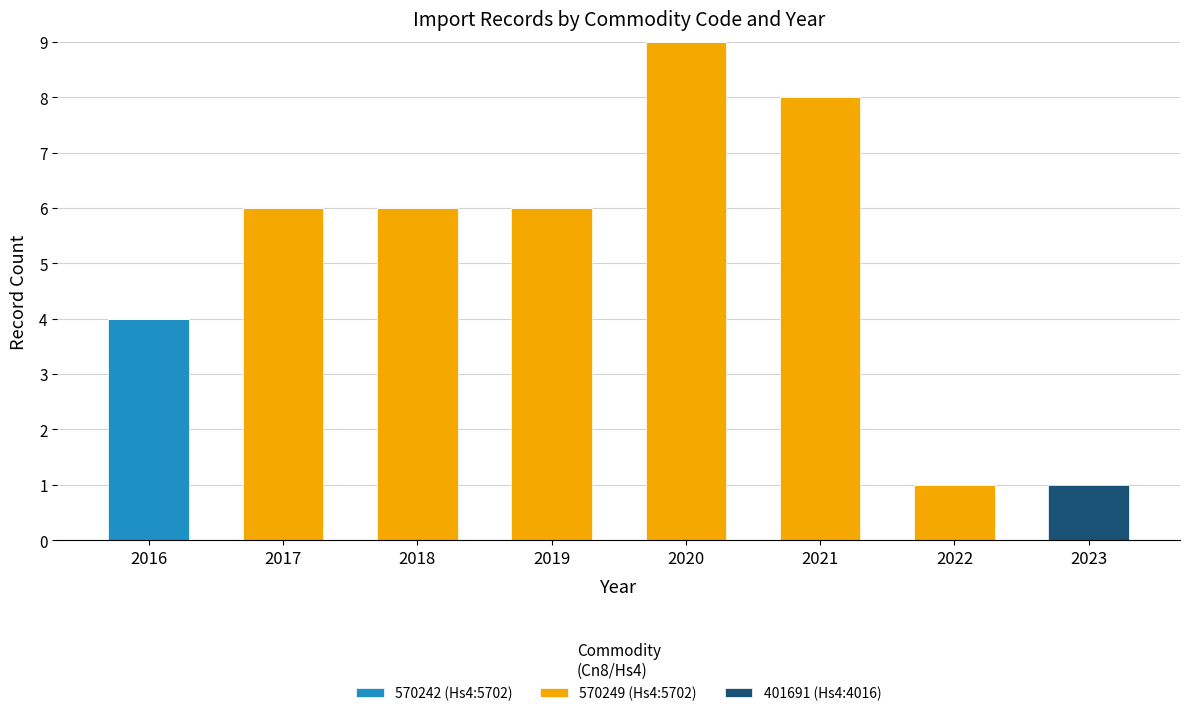

How many distinct data groups are displayed?

3